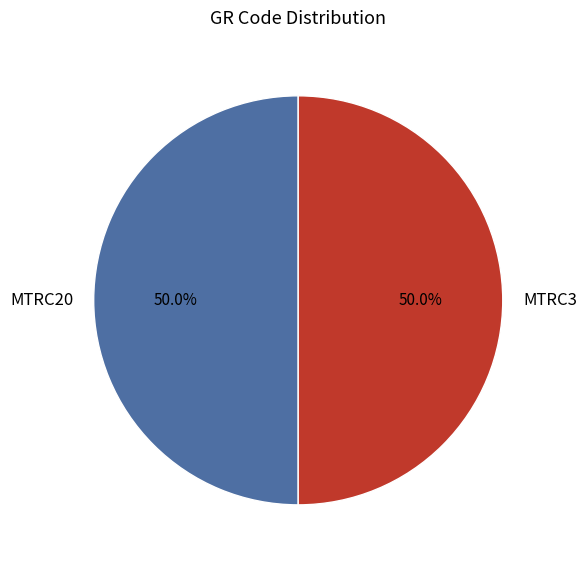

How many slices are in this pie chart?

2